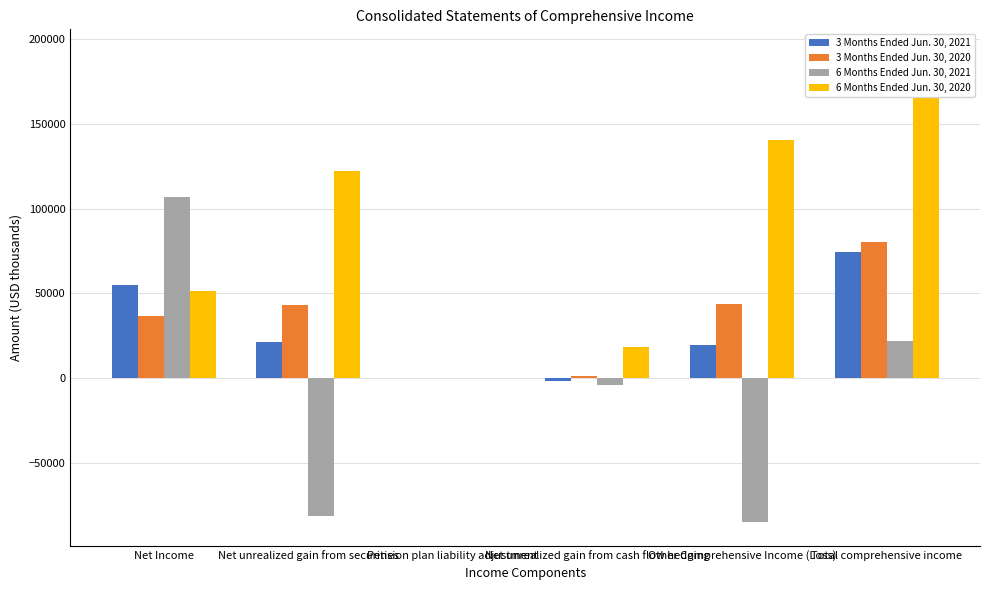

Between Net unrealized gain from securities and Net unrealized gain from cash flow hedging, which is larger?

Net unrealized gain from securities